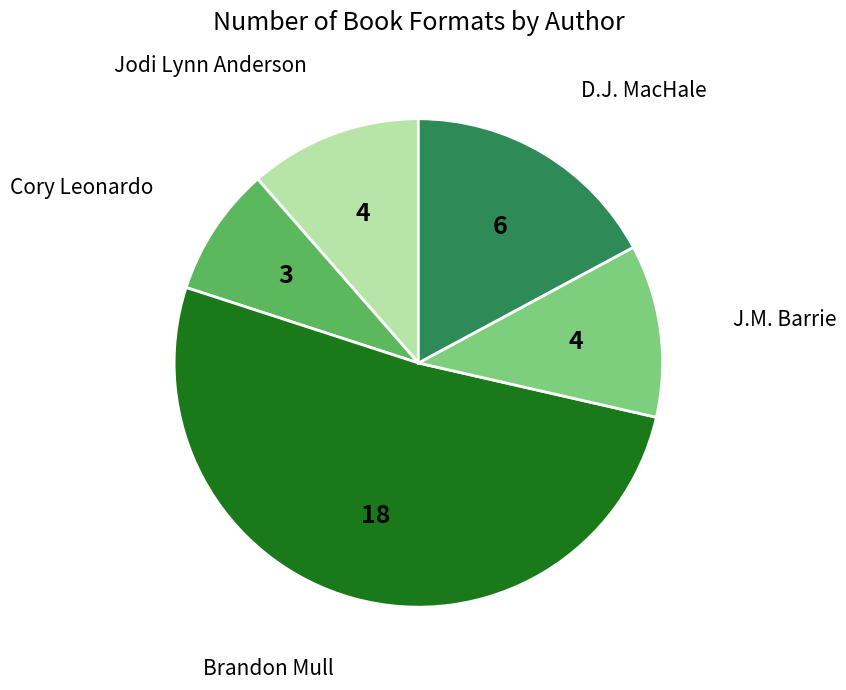

How many segments does this pie chart have?

5